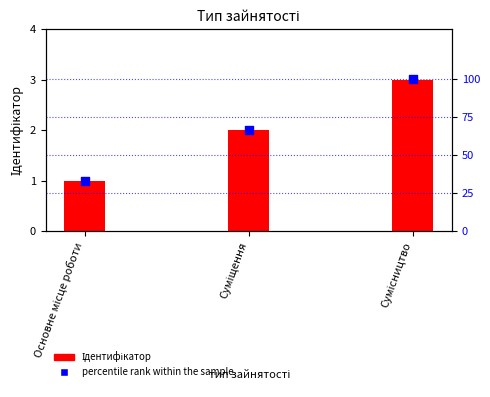

At which category is the sum across all series the highest?

Сумісництво